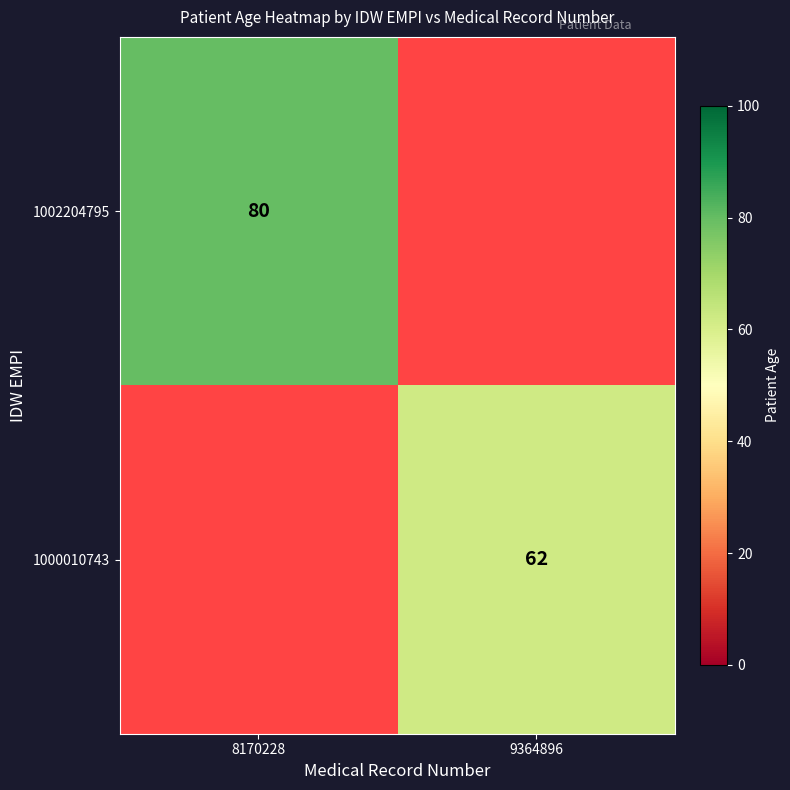

Which label corresponds to the largest value in the chart?

8170228